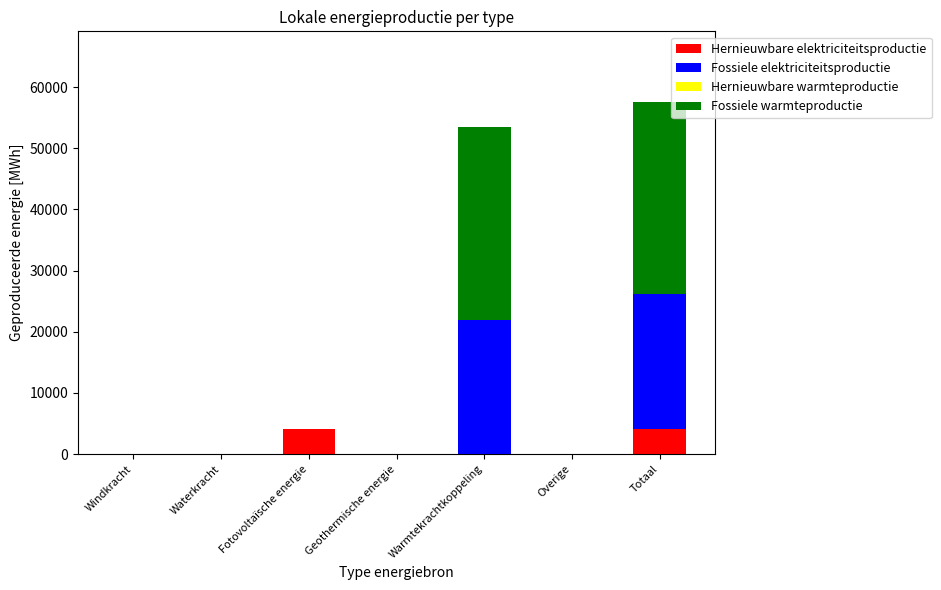

The Hernieuwbare elektriciteitsproductie series shows 6537.8 at Totaal. True or false?

False